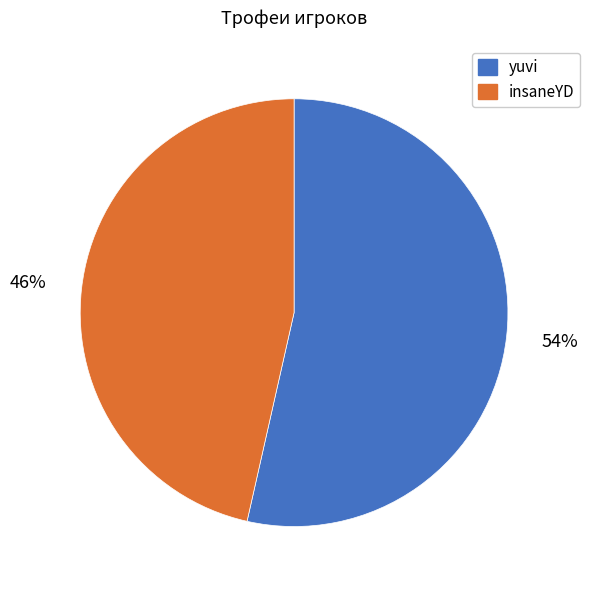

Is there a majority slice in this chart?

Yes